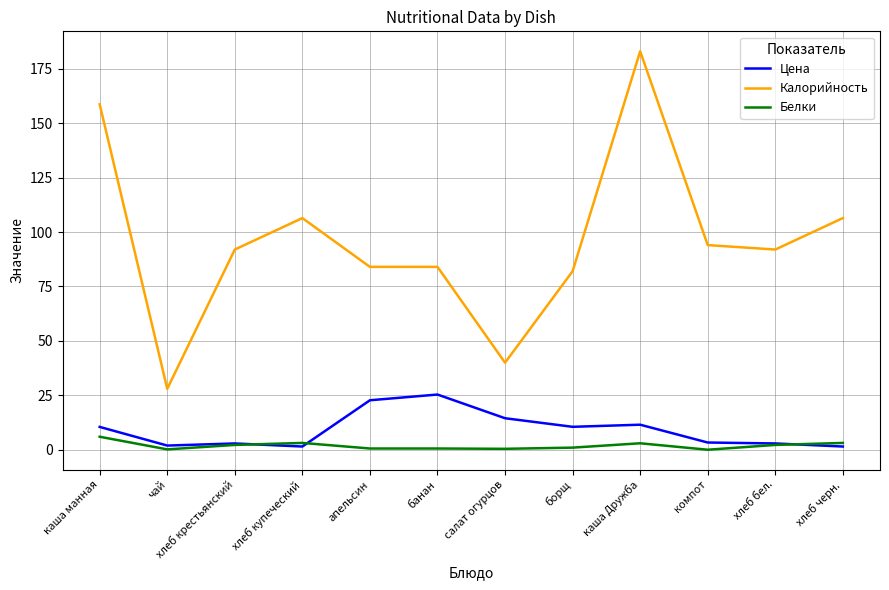

Is it true that Цена equals 1.9 at чай?

True